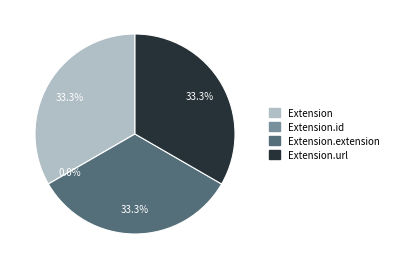

To the nearest percent, what portion does Extension.url represent?

33%